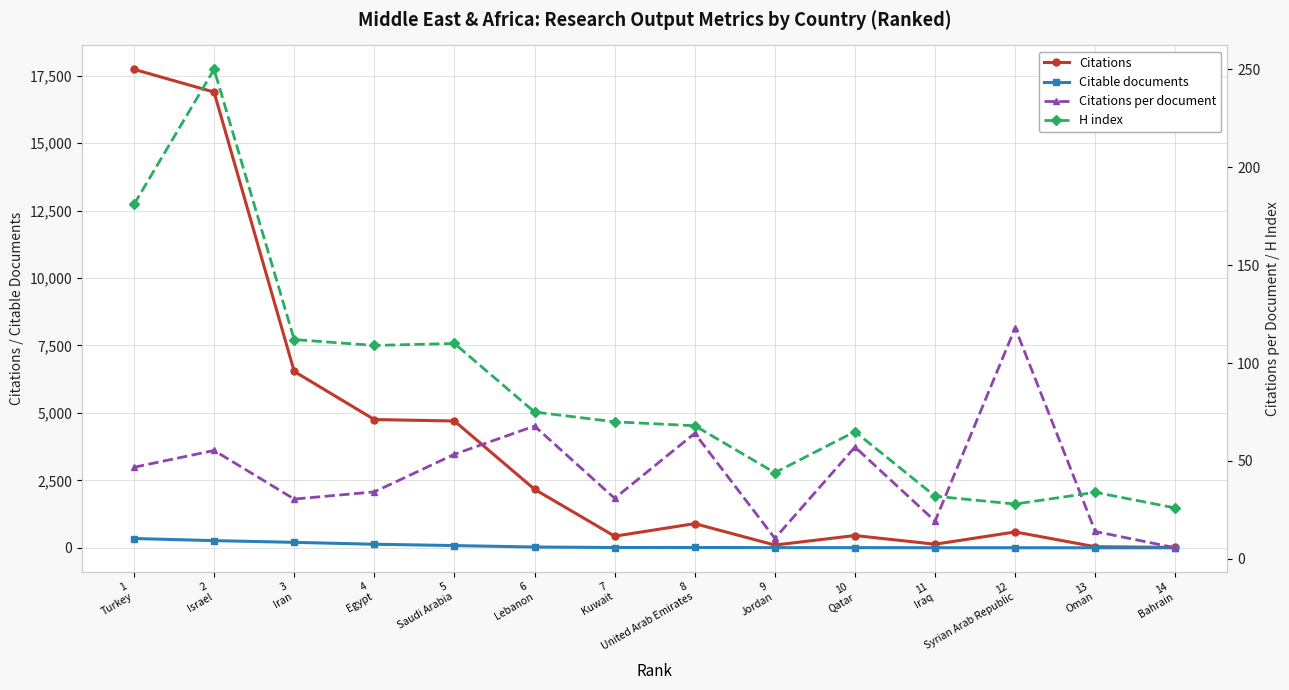

Is it true that Citable documents equals 11.6 at 10
Qatar?

False